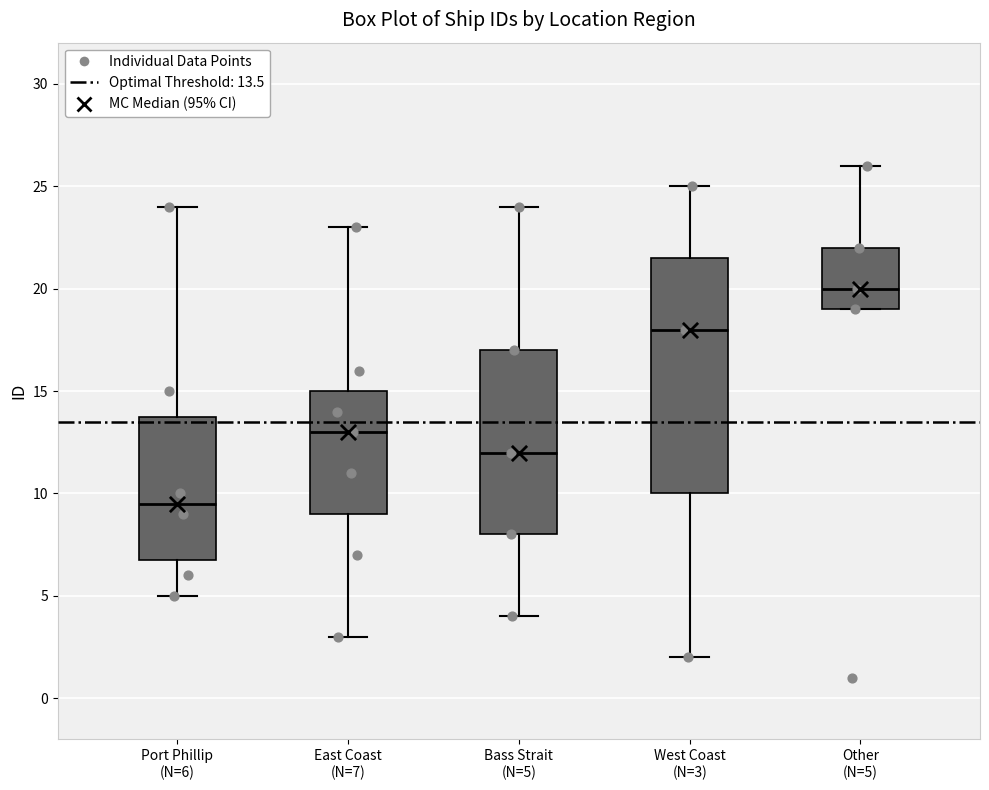

Reading left to right, transcribe this box plot: for each box, give where its median line is, the range the box spans, and where its two whiskers end, as read against the y-axis. The values are not printed on the chart, so give them approximately, as read against the axis.

Port Phillip (N=6): median 9.5, box 7.0 to 14.0, whiskers 5.0 to 24.0
East Coast (N=7): median 13.0, box 9.0 to 15.0, whiskers 3.0 to 23.0
Bass Strait (N=5): median 12.0, box 8.0 to 17.0, whiskers 4.0 to 24.0
West Coast (N=3): median 18.0, box 10.0 to 21.5, whiskers 2.0 to 25.0
Other (N=5): median 20.0, box 19.0 to 22.0, whiskers 19.0 to 26.0